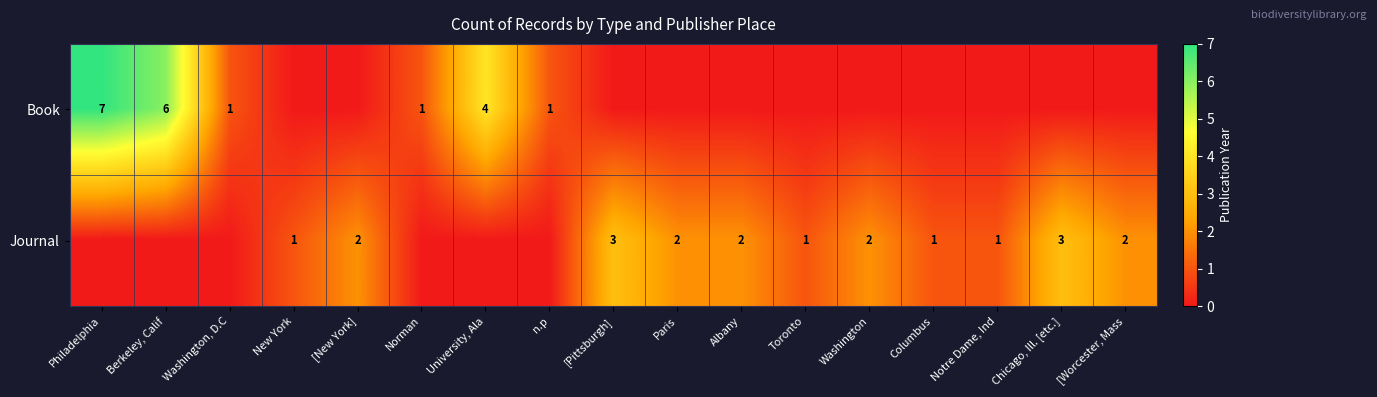

True or false: Book has a value of 11 at Philadelphia.

False